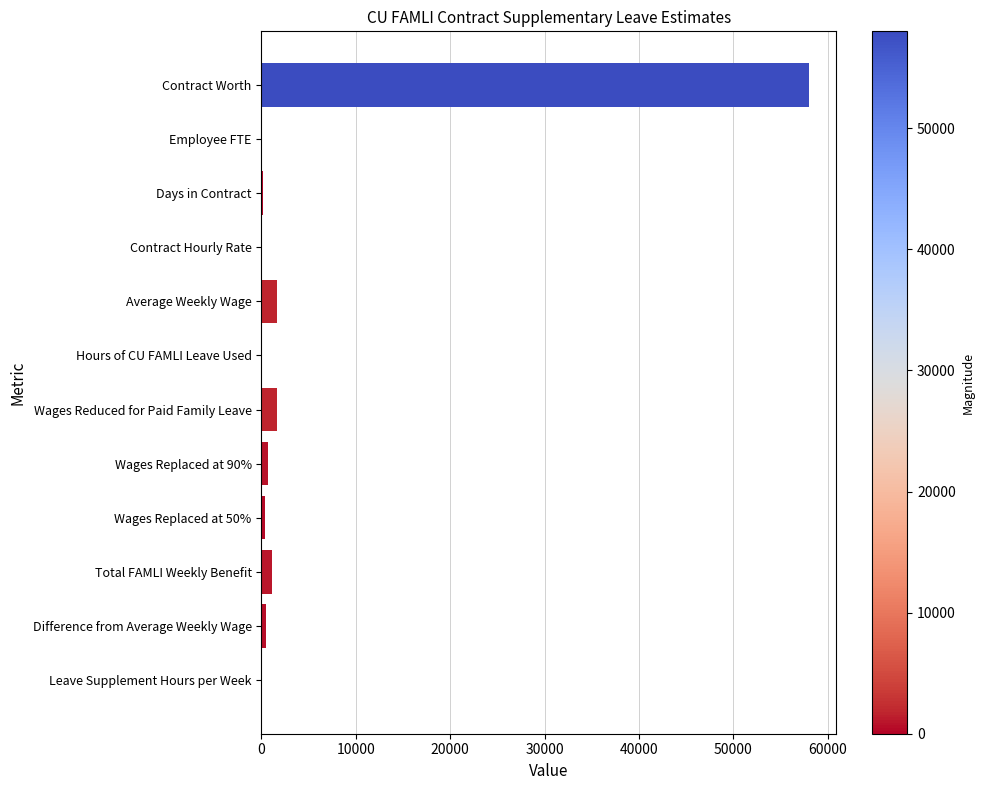

The chart shows a value of 1611.1 at Wages Reduced for Paid Family Leave. True or false?

True